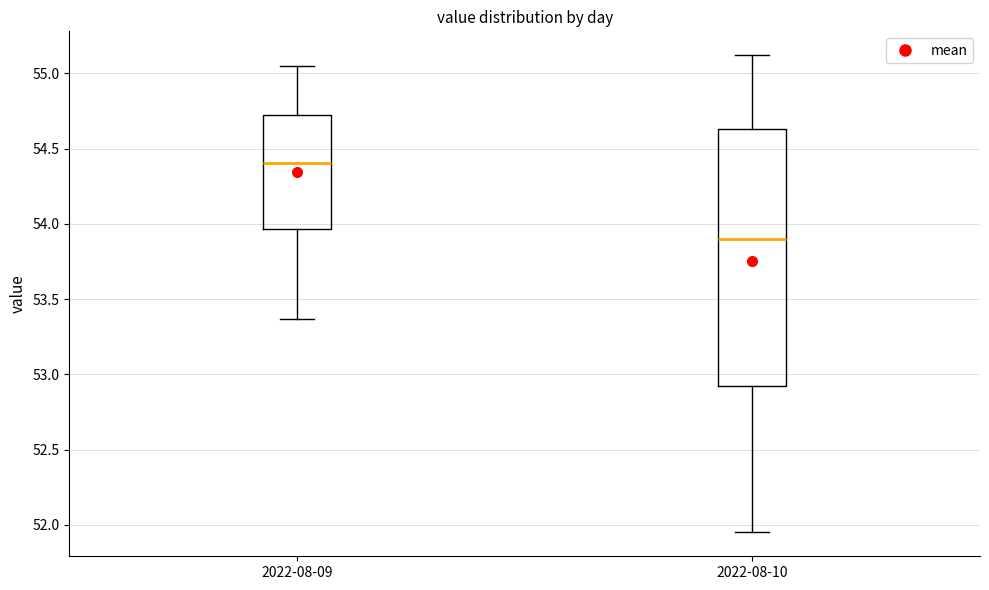

Where is the upper edge of the box for 2022-08-10 on the y-axis? The values are not printed on the chart, so give them approximately, as read against the axis.

54.65